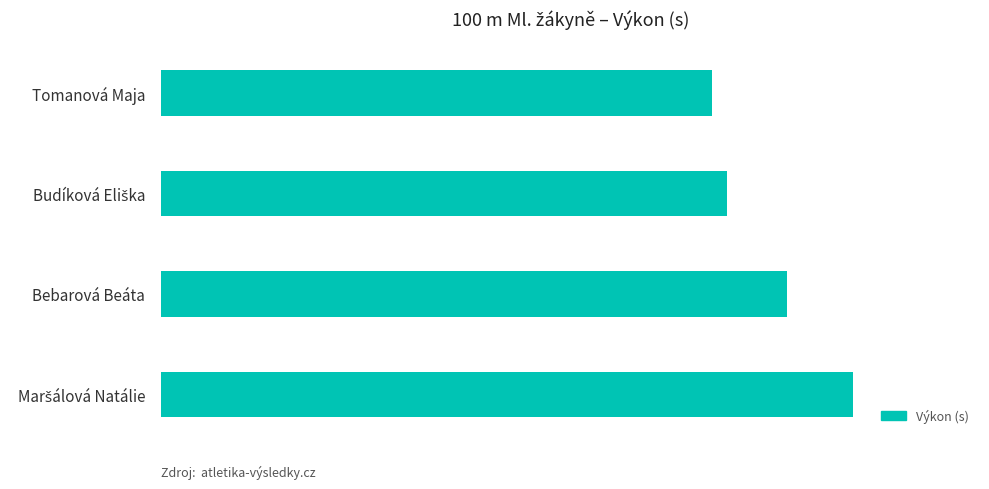

Are the bars horizontal?

Yes